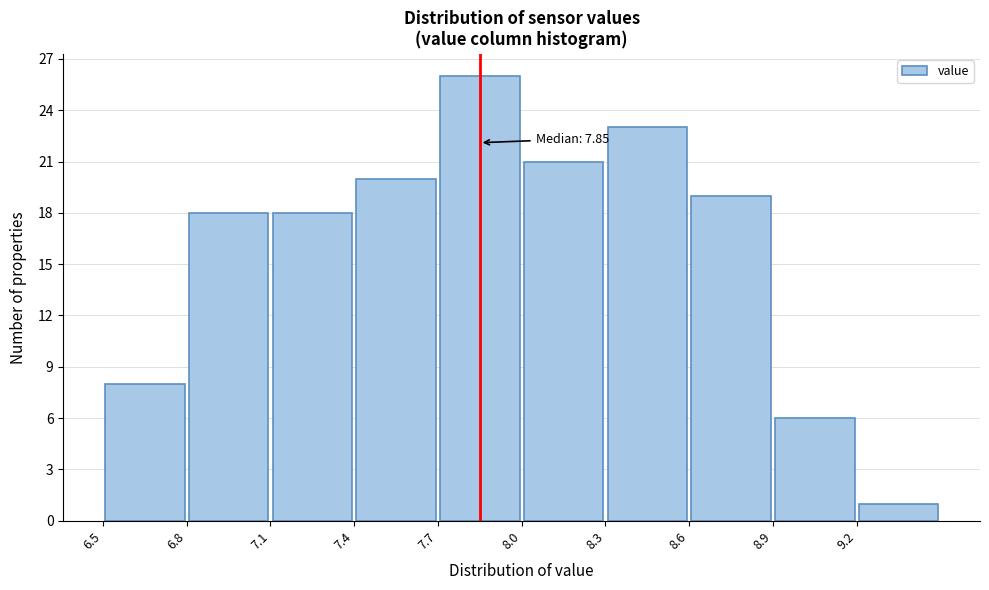

Over which range of the x-axis is the bar tallest?

7.7 to 8.0